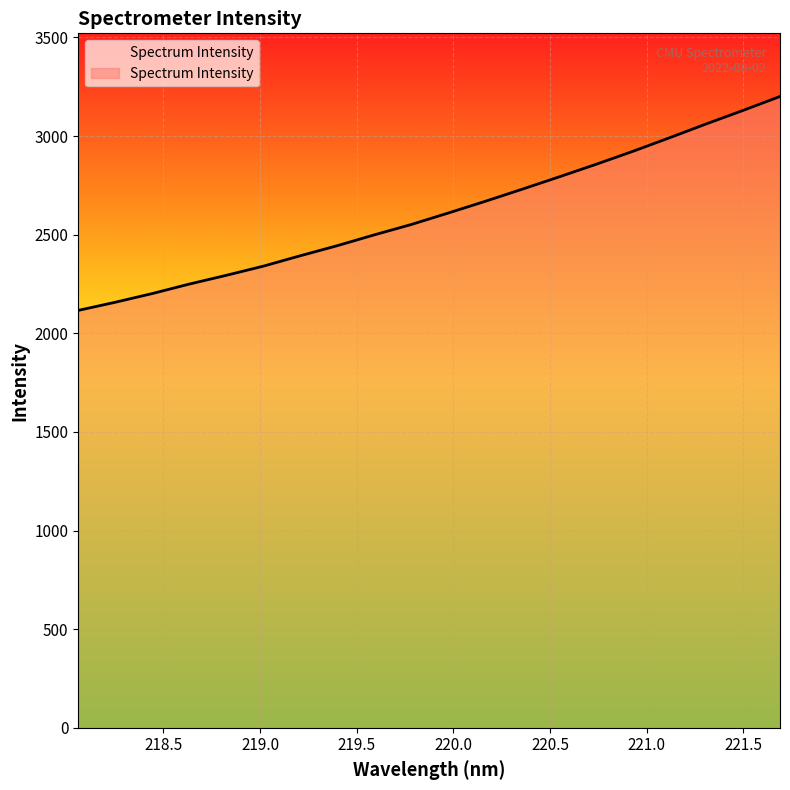

How many lines are shown in the chart?

1